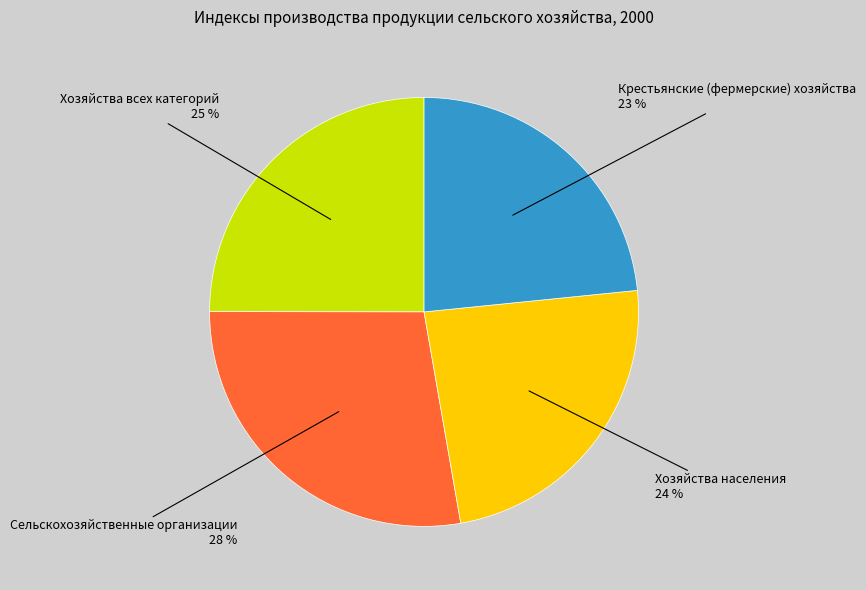

Does any single category account for the majority?

No